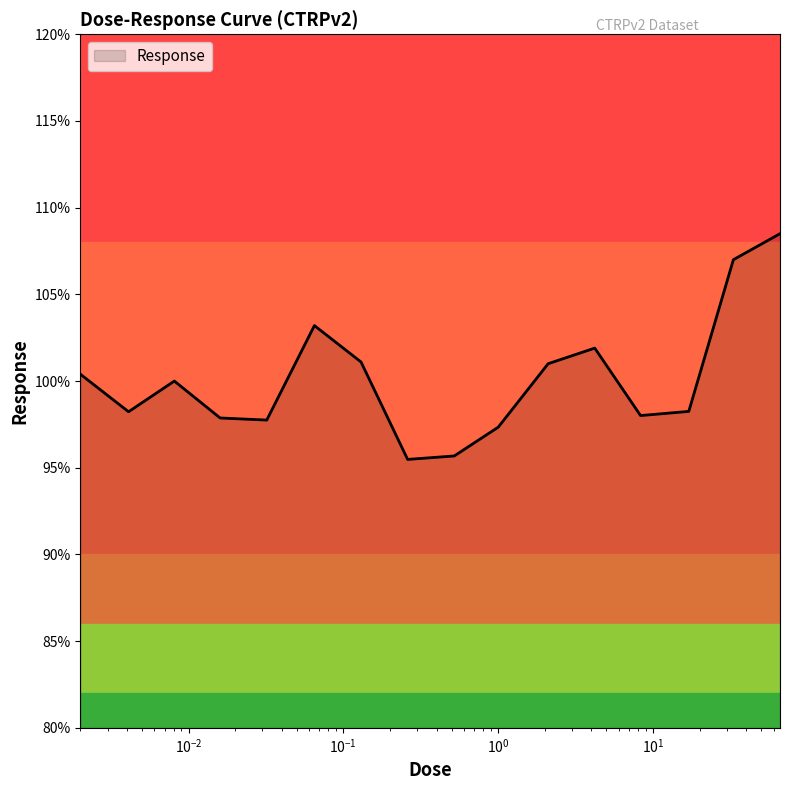

What is the difference between the maximum and minimum values?

13.0